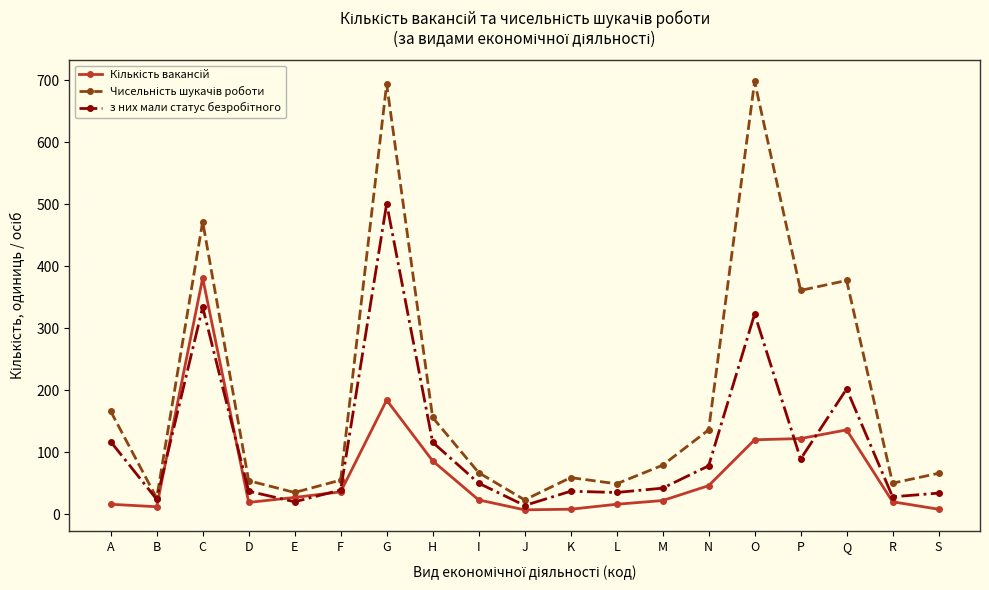

How many lines are shown in the chart?

3